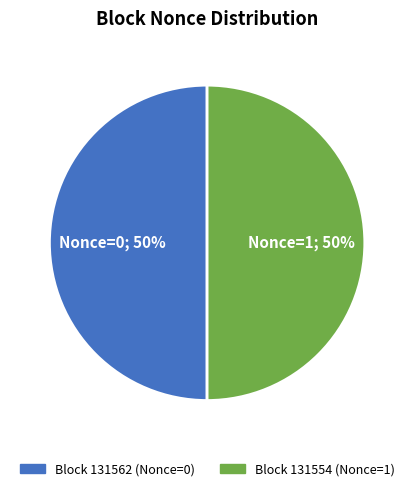

Count the number of slices in the pie.

2